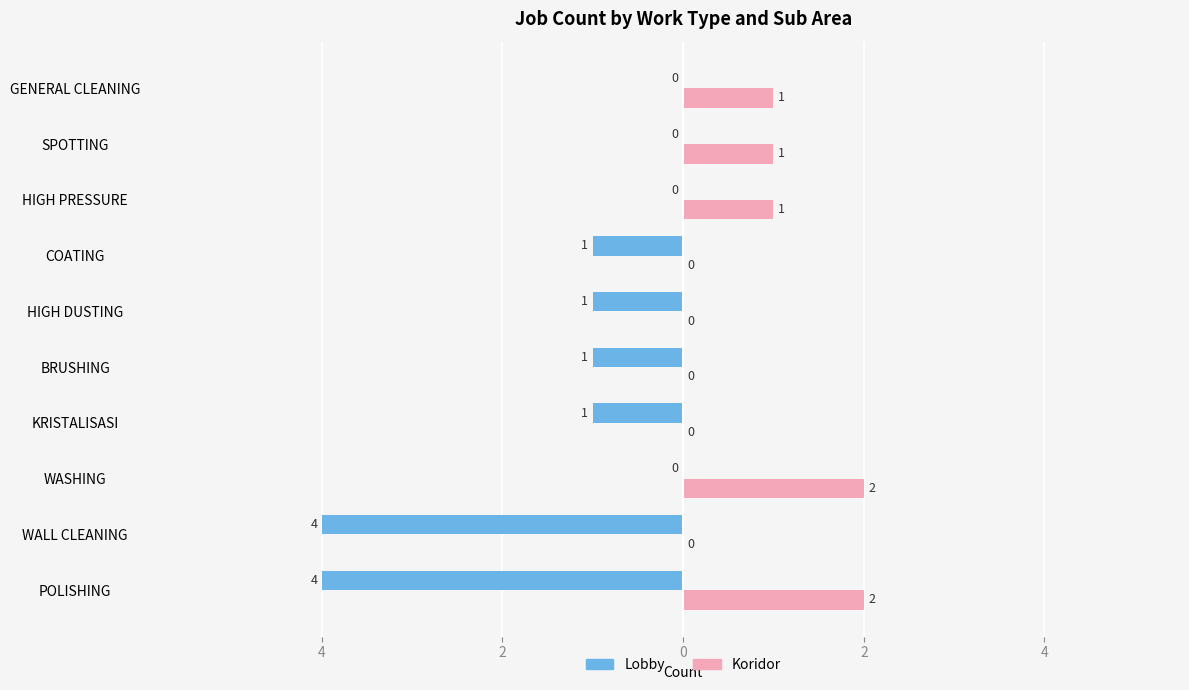

What are all the series names shown in the legend?

Lobby, Koridor